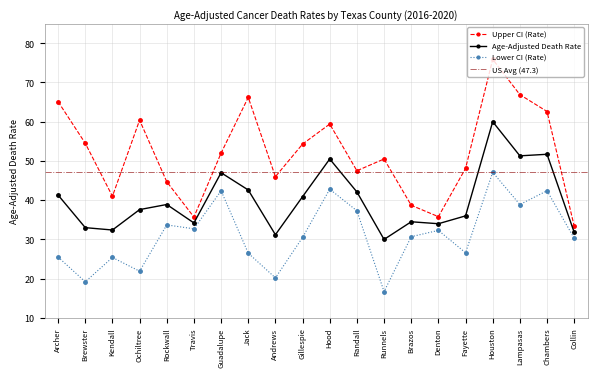

How many lines are shown in the chart?

3